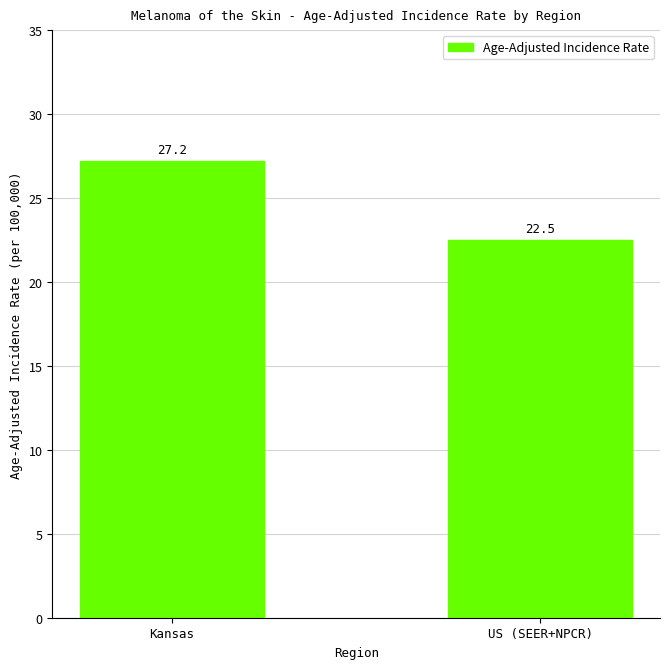

Between Kansas and US (SEER+NPCR), which is larger?

Kansas